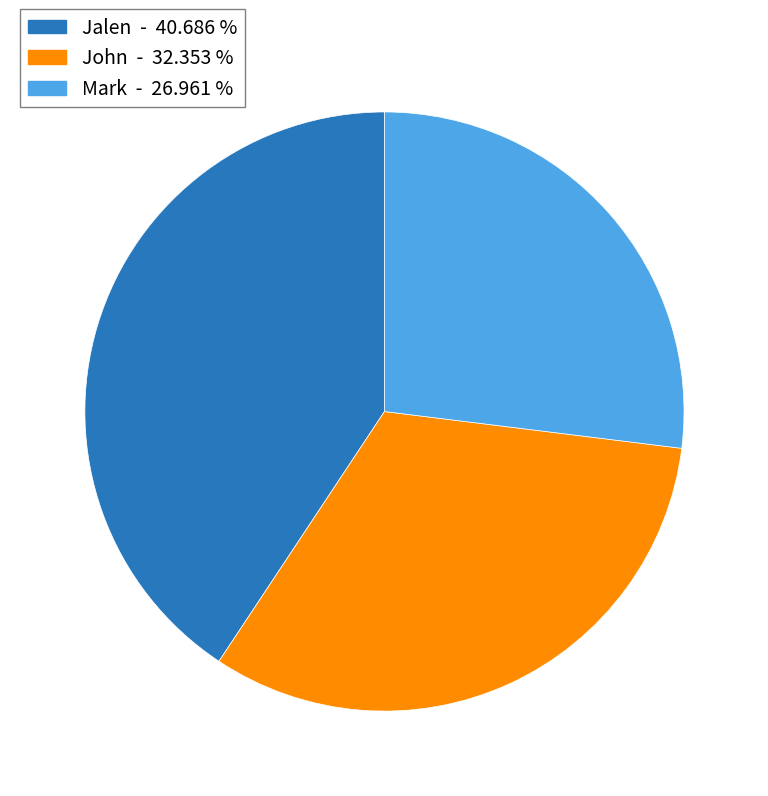

Which category has the biggest portion of the pie?

Jalen